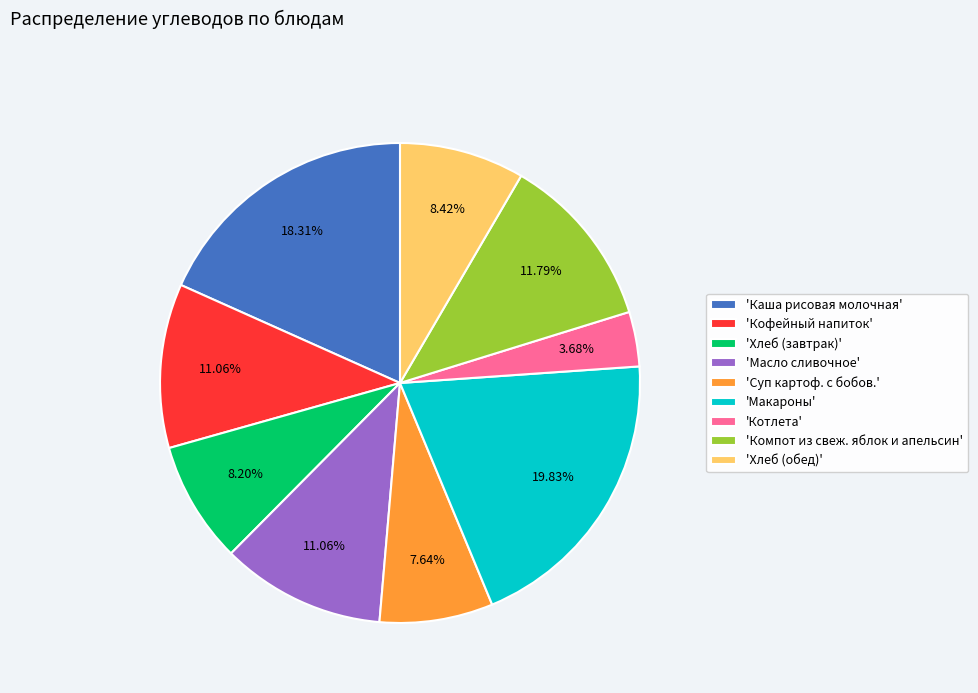

What is the smallest slice in the pie chart?

'Котлета'